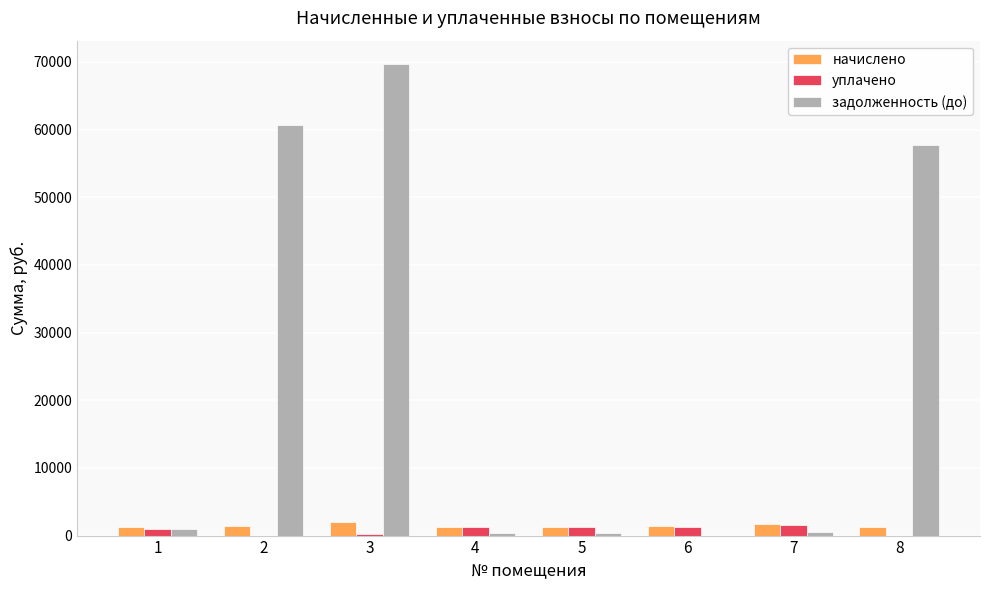

Between 2 and 3, which series saw the biggest shift?

задолженность (до)